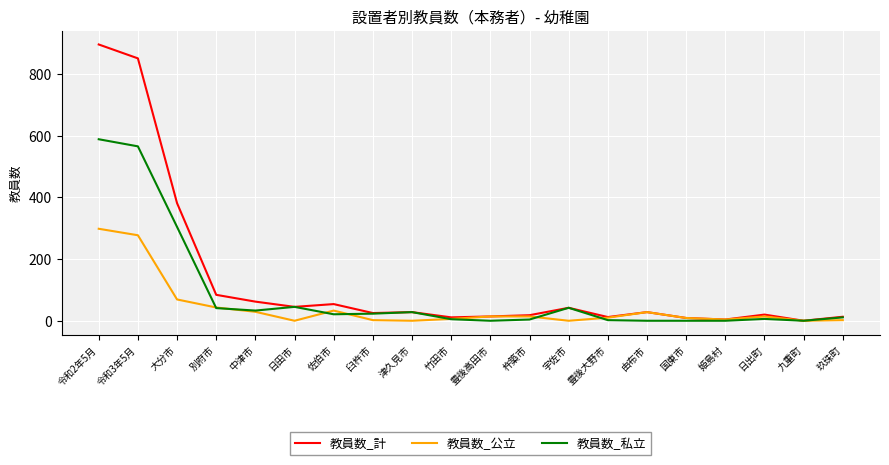

The 教員数_計 series shows 4 at 姫島村. True or false?

True